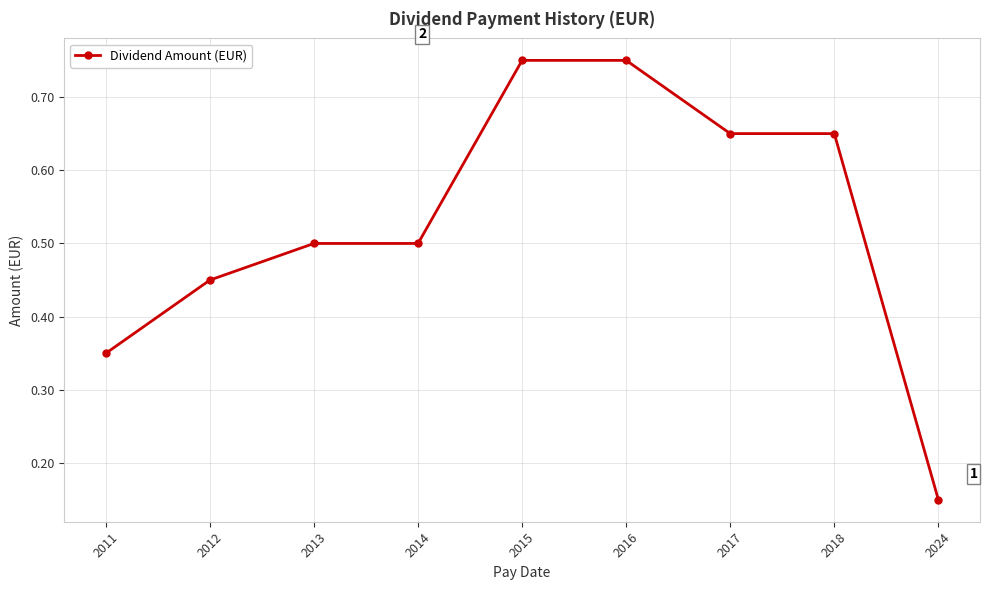

Which has a higher value, 2017 or 2024?

2017